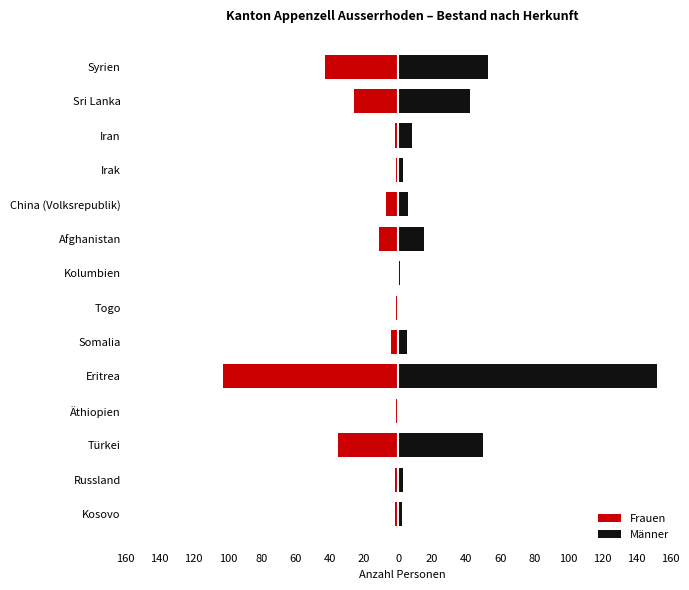

How many groups of bars are there?

14